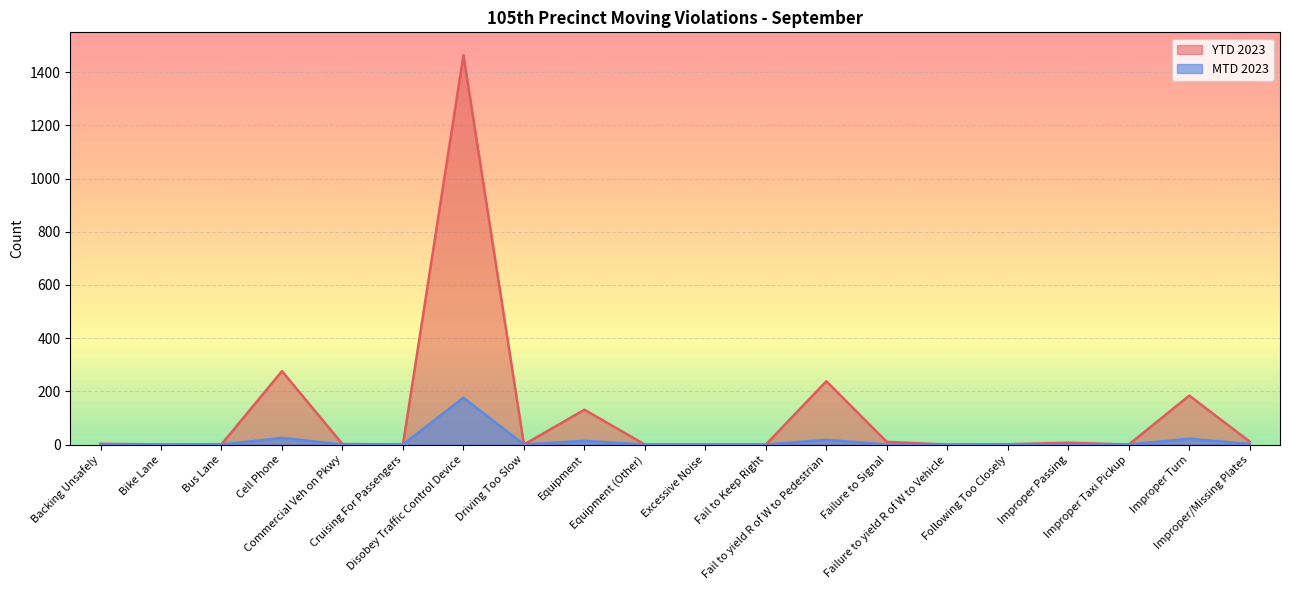

True or false: MTD 2023 and YTD 2023 cross at least once.

False